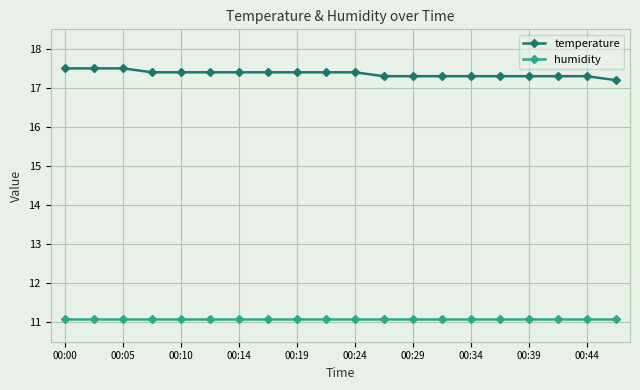

List the series in order of their overall mean, lowest first.

humidity, temperature